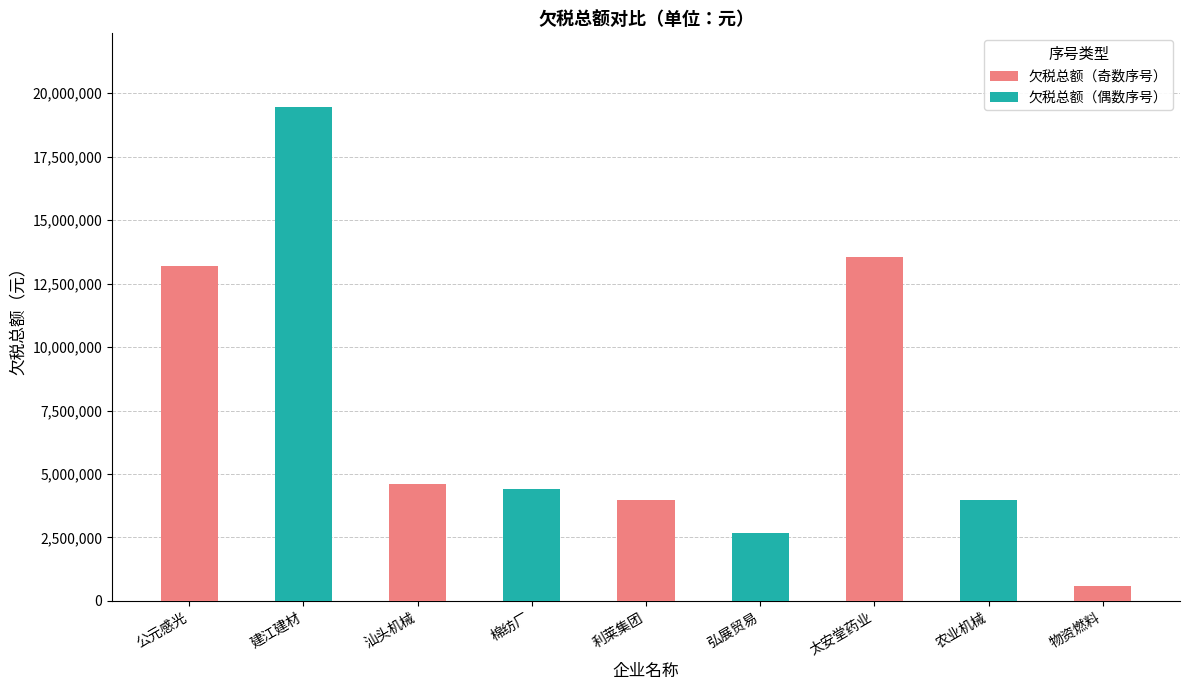

Between 公元感光 and 农业机械, which series saw the biggest shift?

欠税总额（奇数序号）